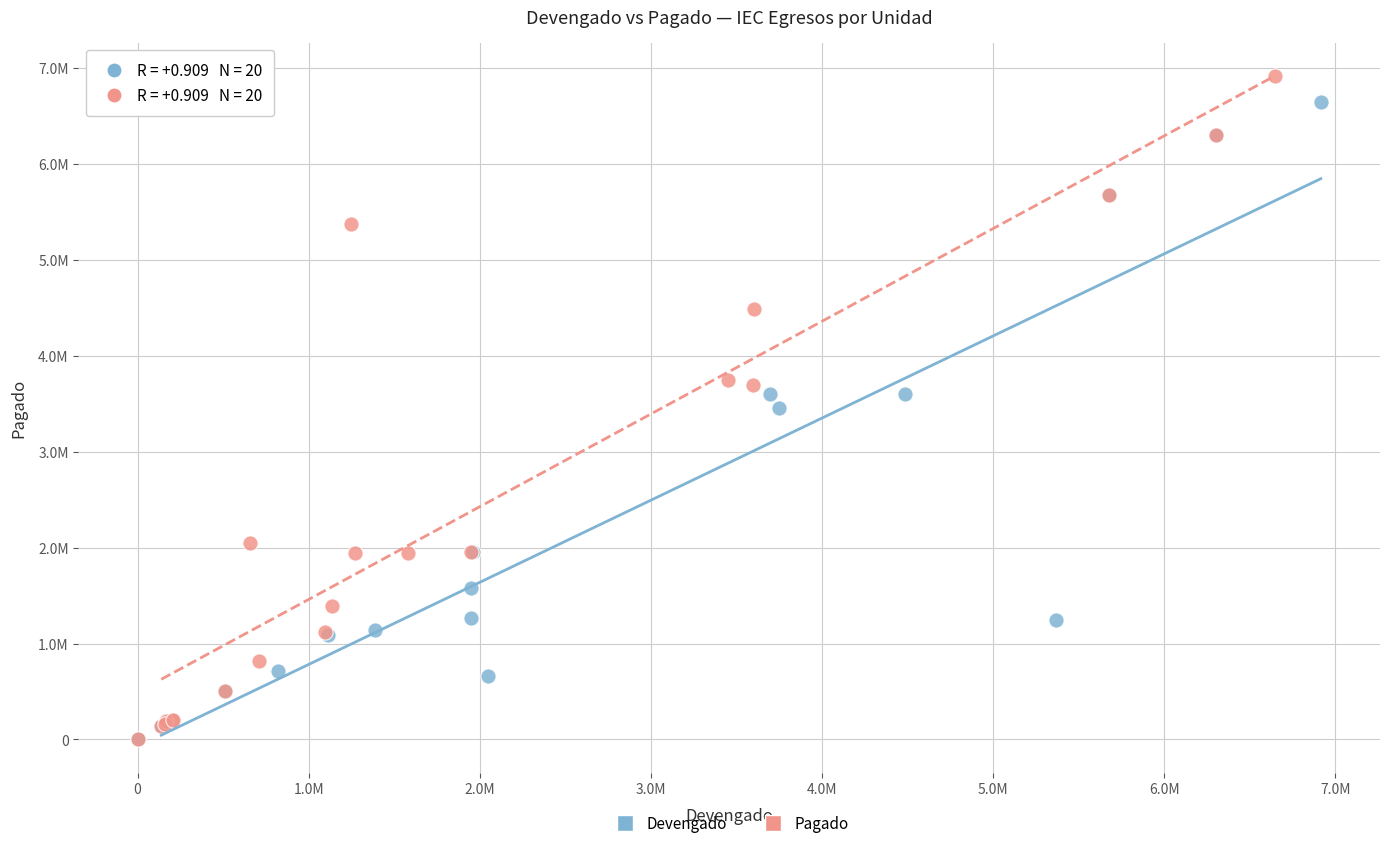

Which series has the widest spread of Y values?

Pagado